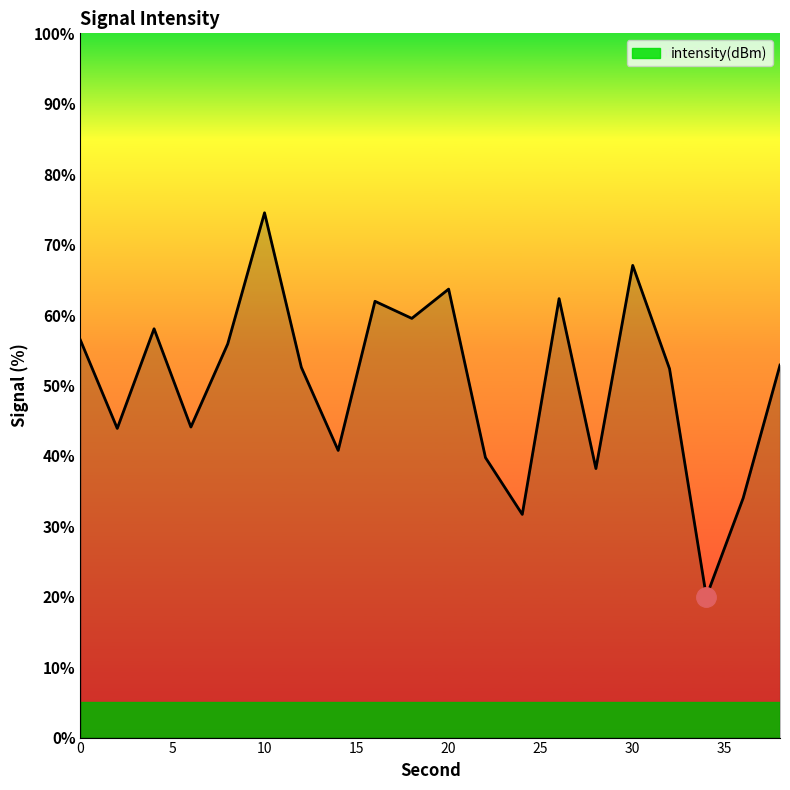

What is the difference between the maximum and minimum values?

54.5